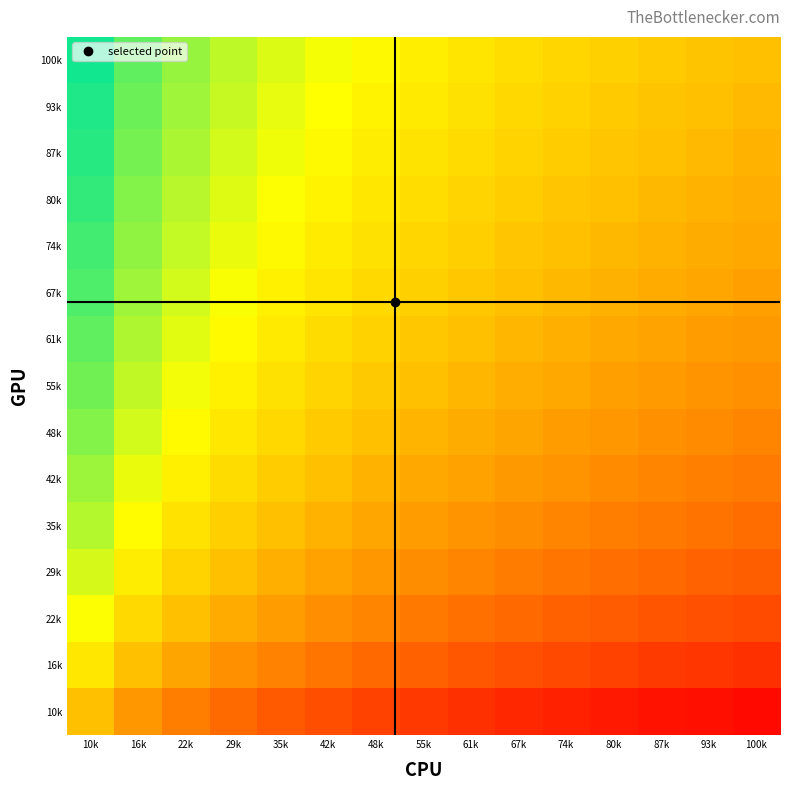

What is the maximum value shown in the chart?

3.3